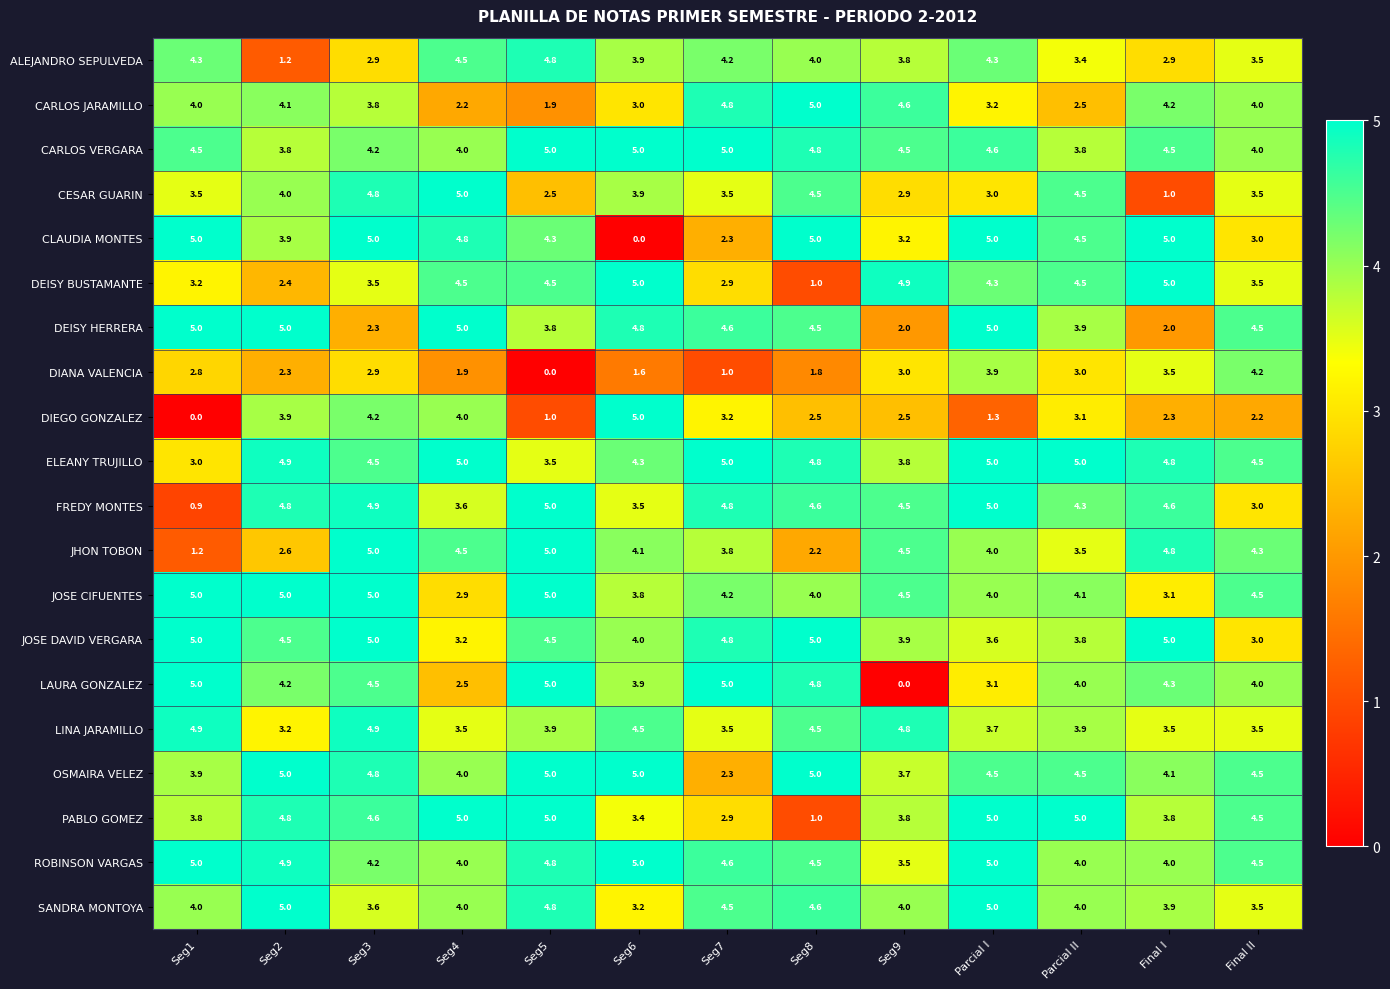

At which label is CLAUDIA MONTES closest to 2?

Seg7